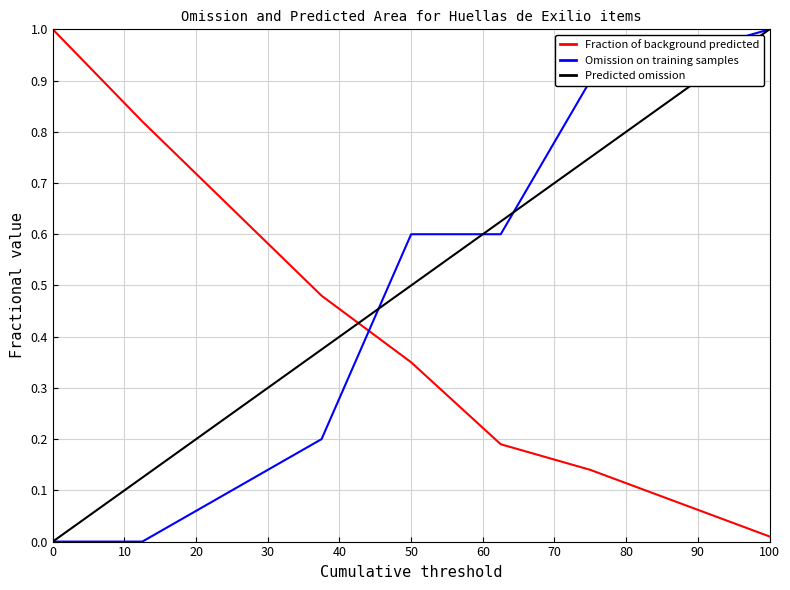

What is the greatest value displayed?

1.0